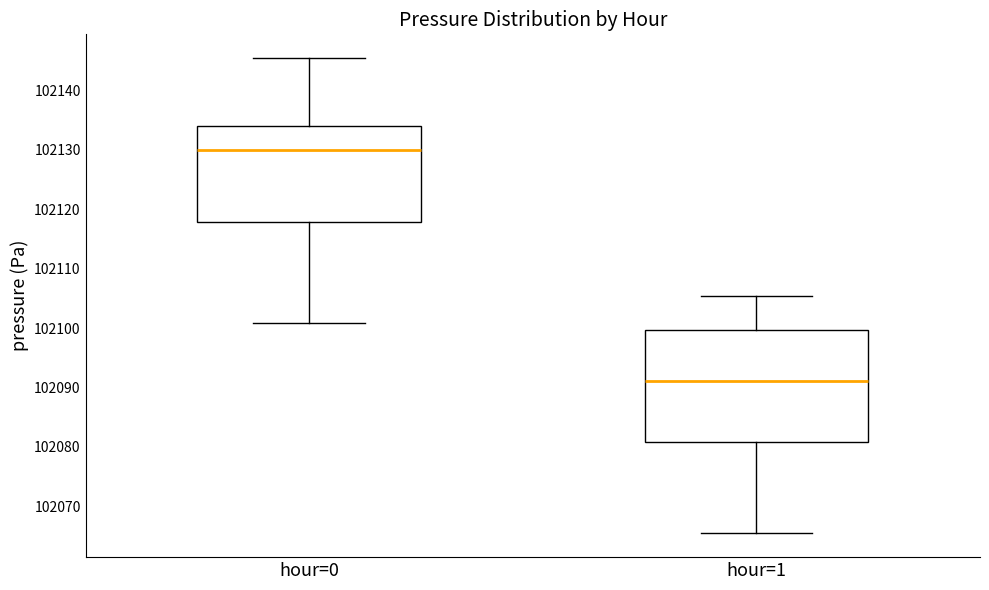

Reading left to right, transcribe this box plot: for each box, give where its median line is, the range the box spans, and where its two whiskers end, as read against the y-axis. The values are not printed on the chart, so give them approximately, as read against the axis.

hour=0: median 102130, box 102118 to 102134, whiskers 102101 to 102145
hour=1: median 102091, box 102081 to 102100, whiskers 102065 to 102105